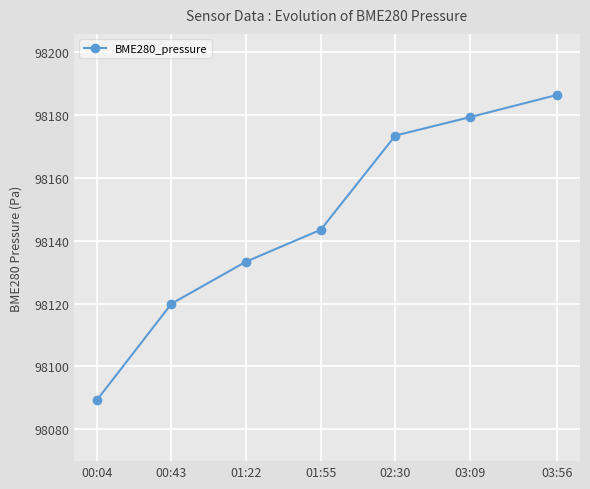

Is it true that the value at 00:04 is 98089.3?

True